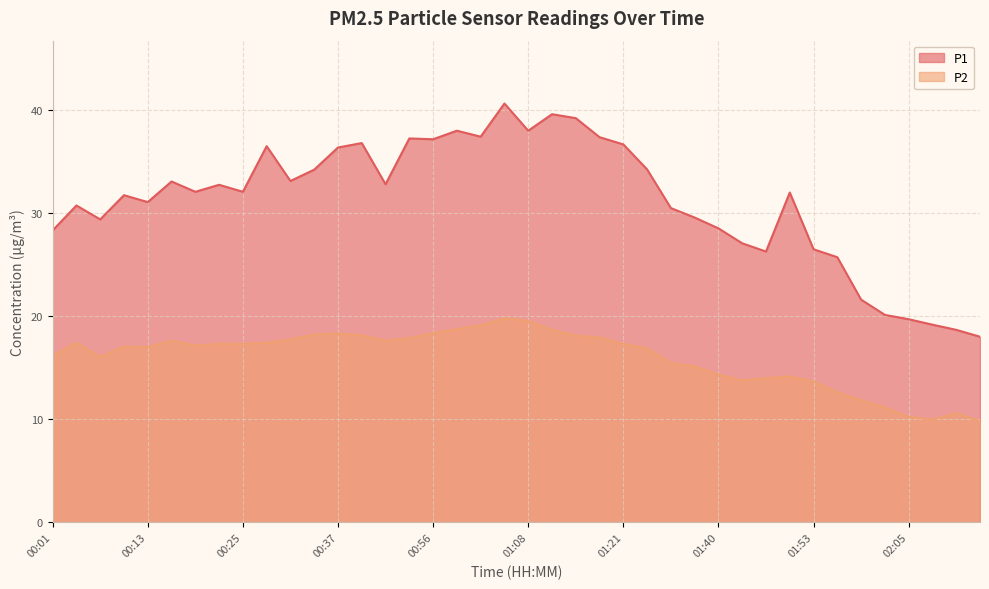

What is the value of the P1 point at the 5th from the left?

31.1